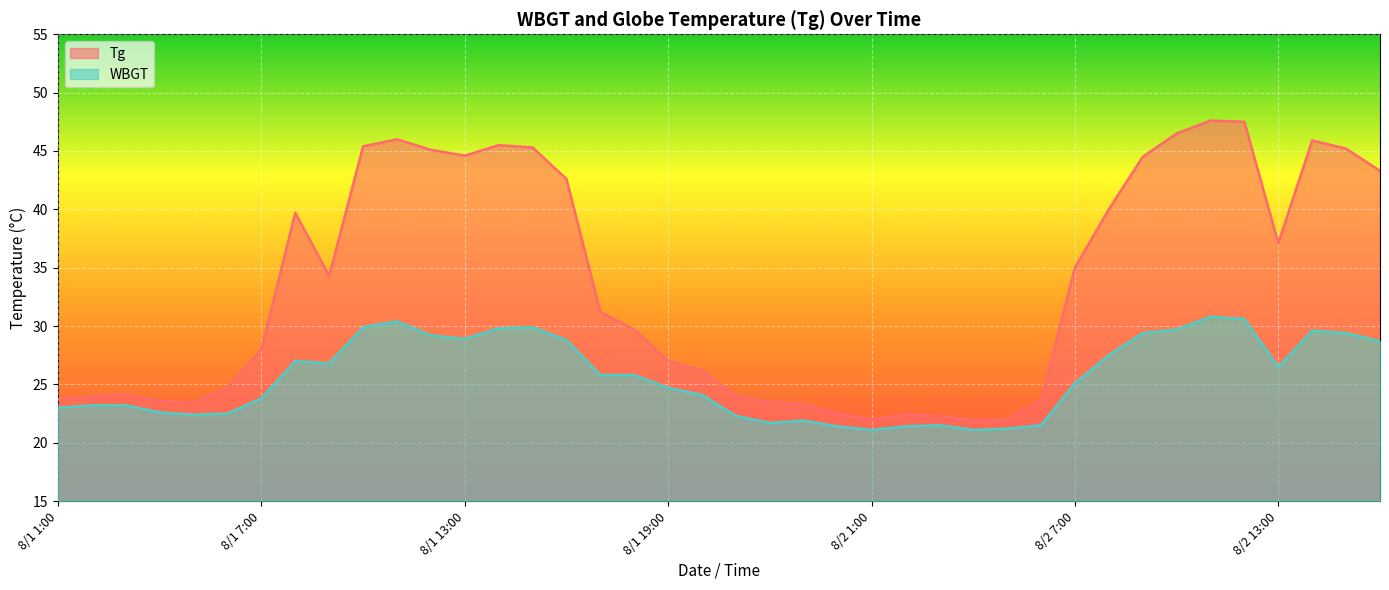

List the series in order of their peak value, lowest first.

WBGT, Tg